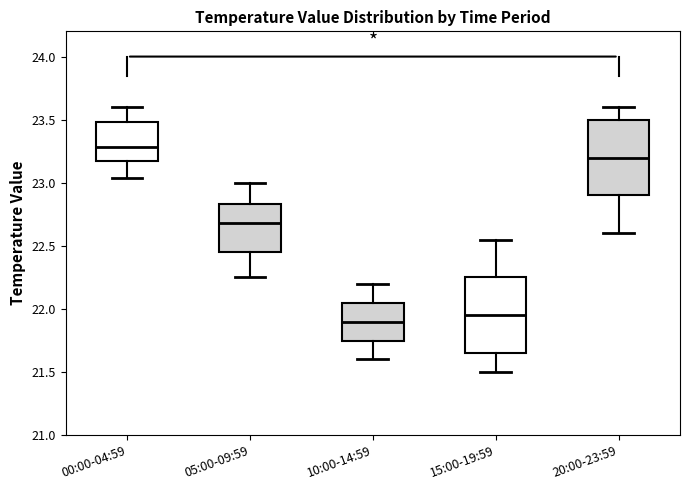

Where does the upper whisker of the box for 15:00-19:59 end on the y-axis? The values are not printed on the chart, so give them approximately, as read against the axis.

22.55